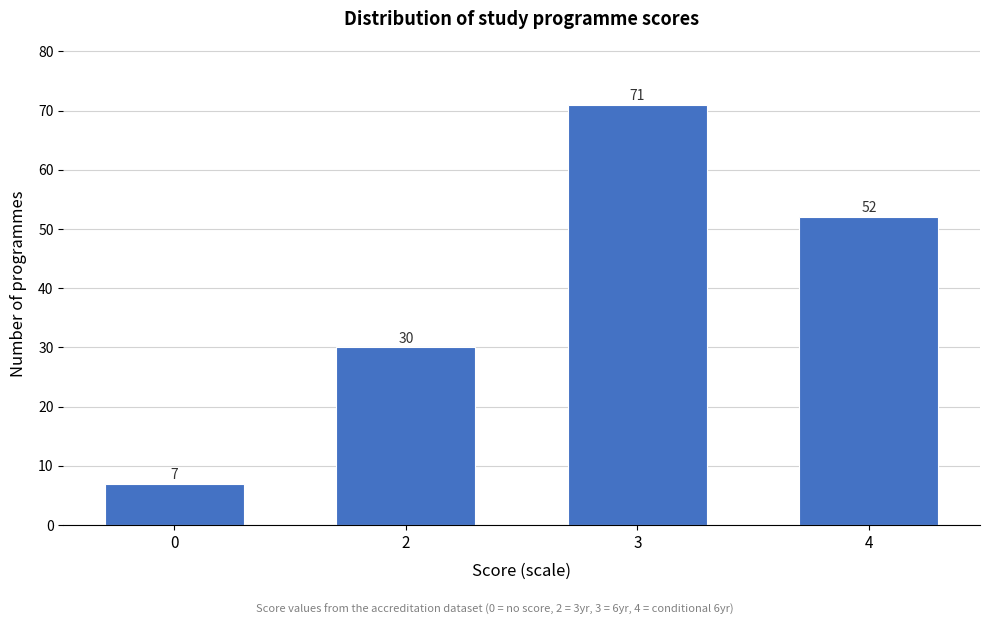

Reading left to right, list all the values displayed in this chart.

7	30	71	52